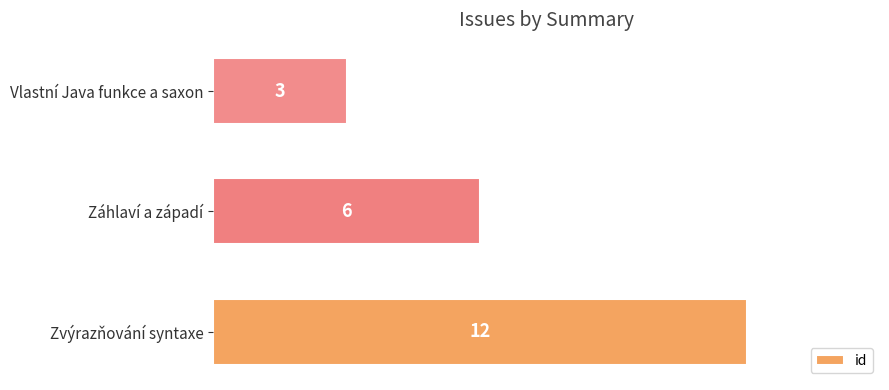

Reading bottom to top, what are all the values shown in this chart?

12	6	3